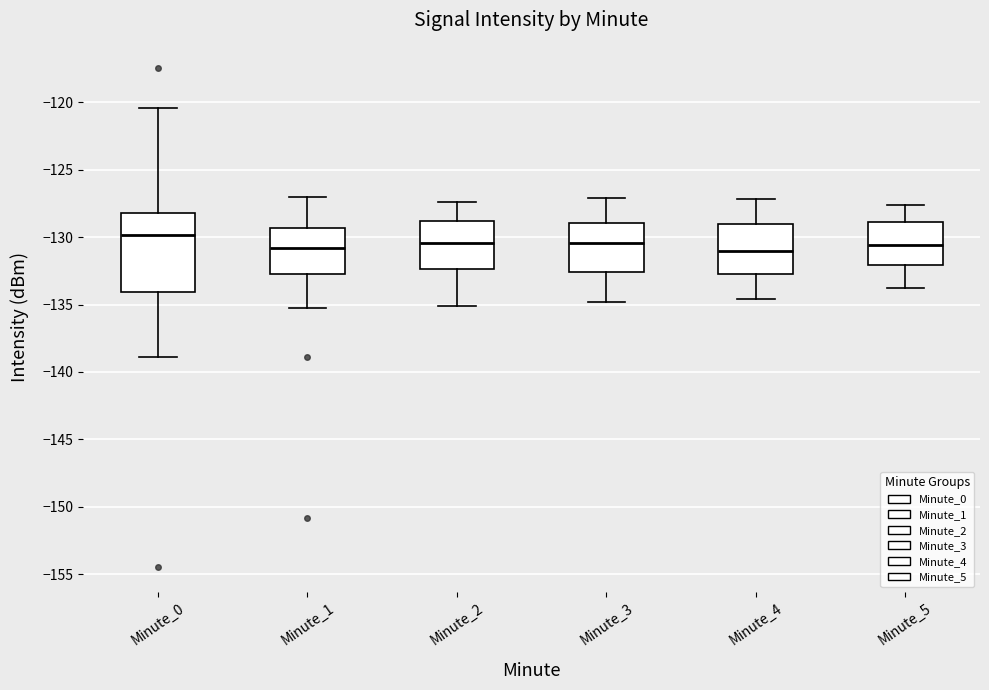

Where does the lower whisker of the box for Minute_2 end on the y-axis? The values are not printed on the chart, so give them approximately, as read against the axis.

-135.0